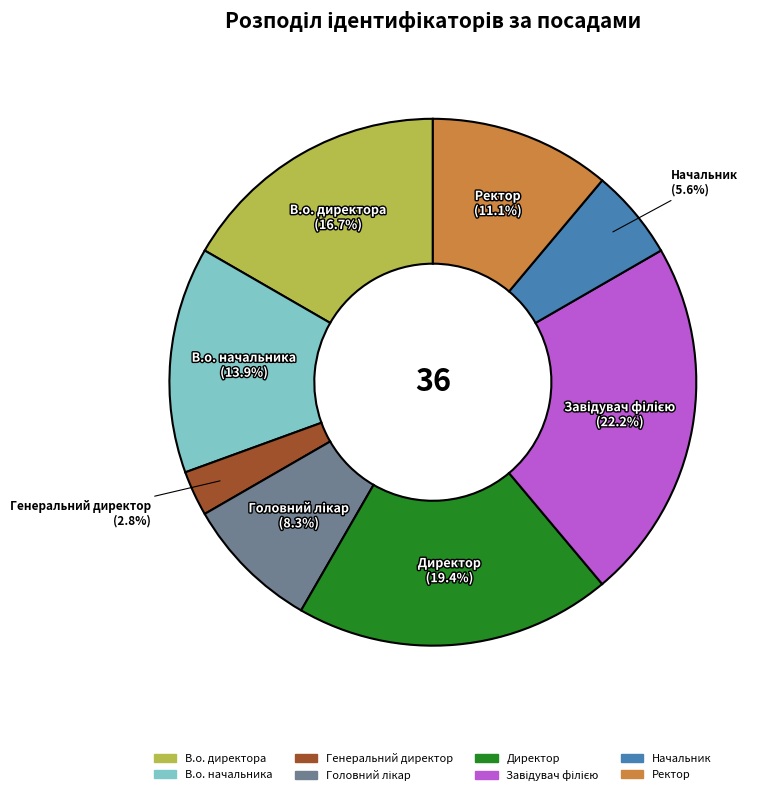

True or false: Ректор accounts for 1% of the total.

False